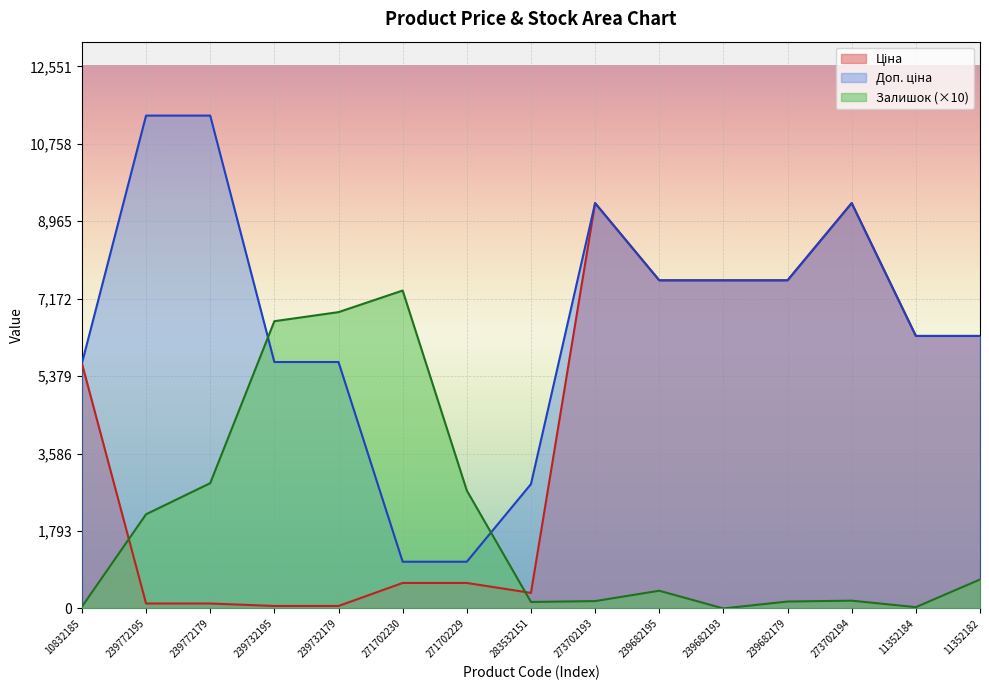

What is the difference between the highest and lowest values at 239682193?

7596.5